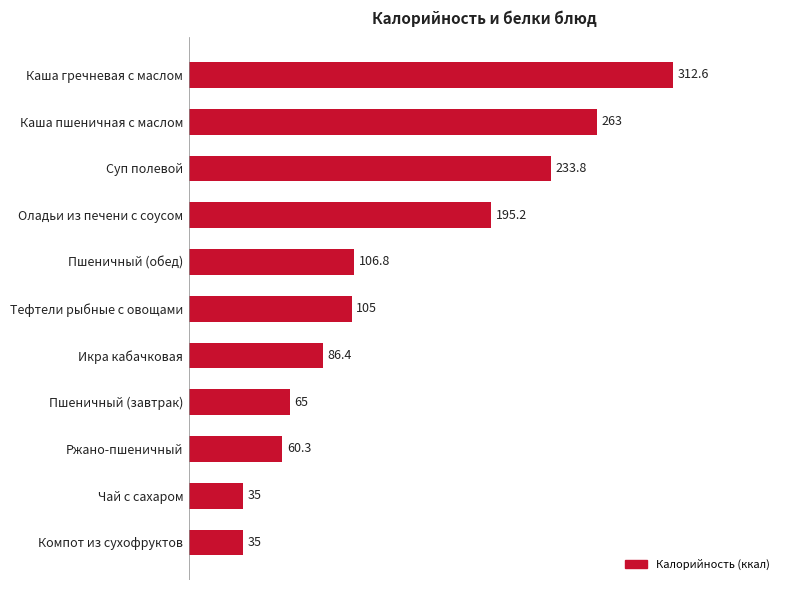

True or false: the data shows 164.6 at Пшеничный (обед).

False